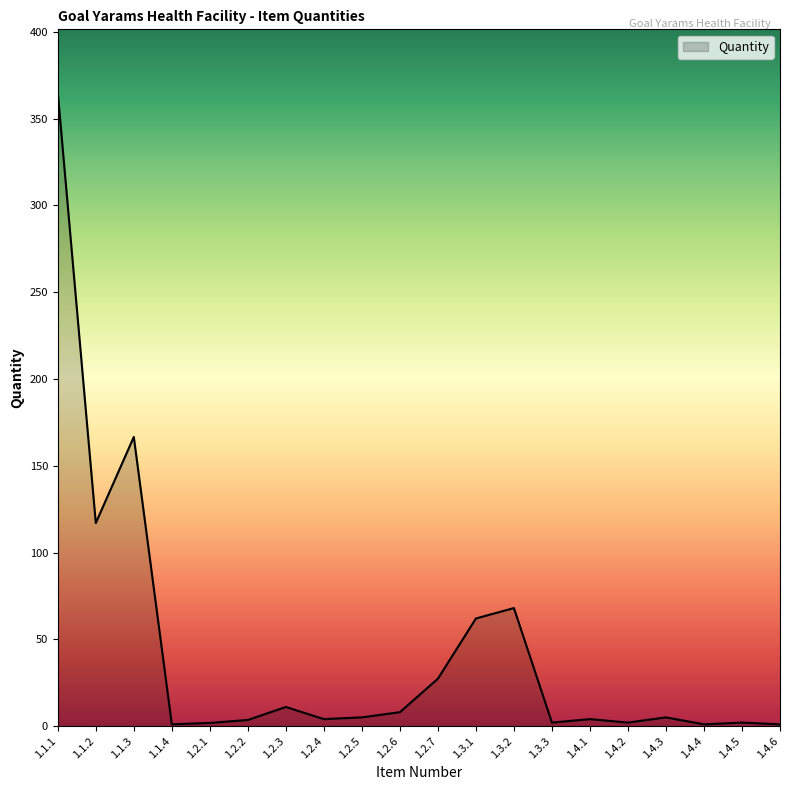

What is the difference between the values at 1.4.2 and 1.1.2?

115.0